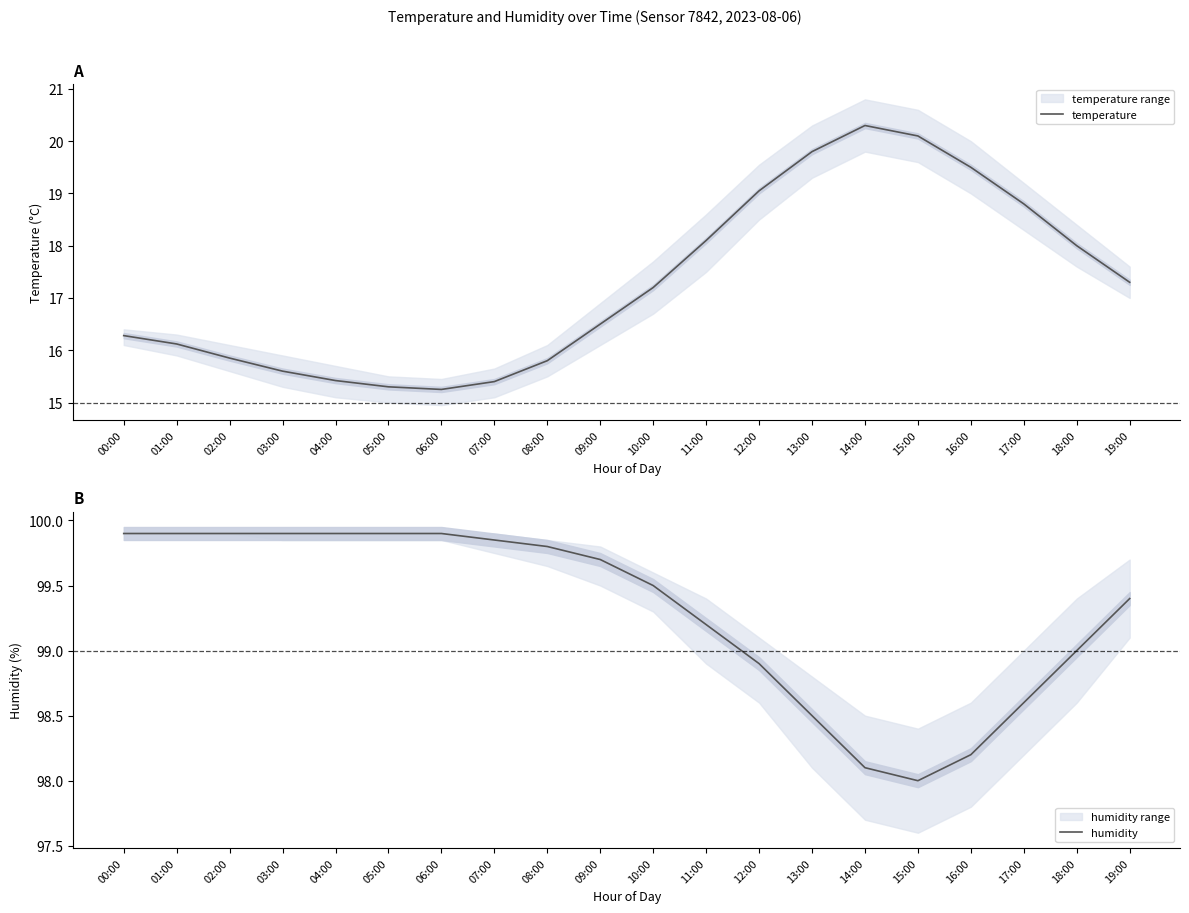

Reading left to right, what are all the values shown in this chart?

temperature: 16.3	16.1	15.8	15.6	15.4	15.3	15.2	15.4	15.8	16.5	17.2	18.1	19.1	19.8	20.3	20.1	19.5	18.8	18.0	17.3
humidity: 99.9	99.9	99.9	99.9	99.9	99.9	99.9	99.8	99.8	99.7	99.5	99.2	98.9	98.5	98.1	98.0	98.2	98.6	99.0	99.4